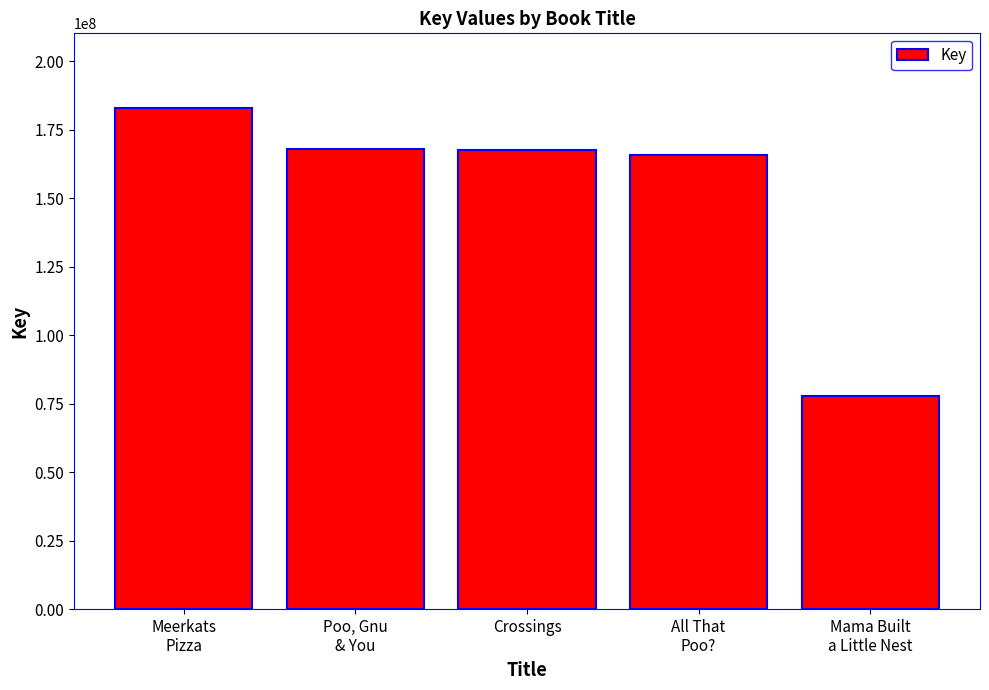

The chart shows a value of 229731426 at Crossings. True or false?

False